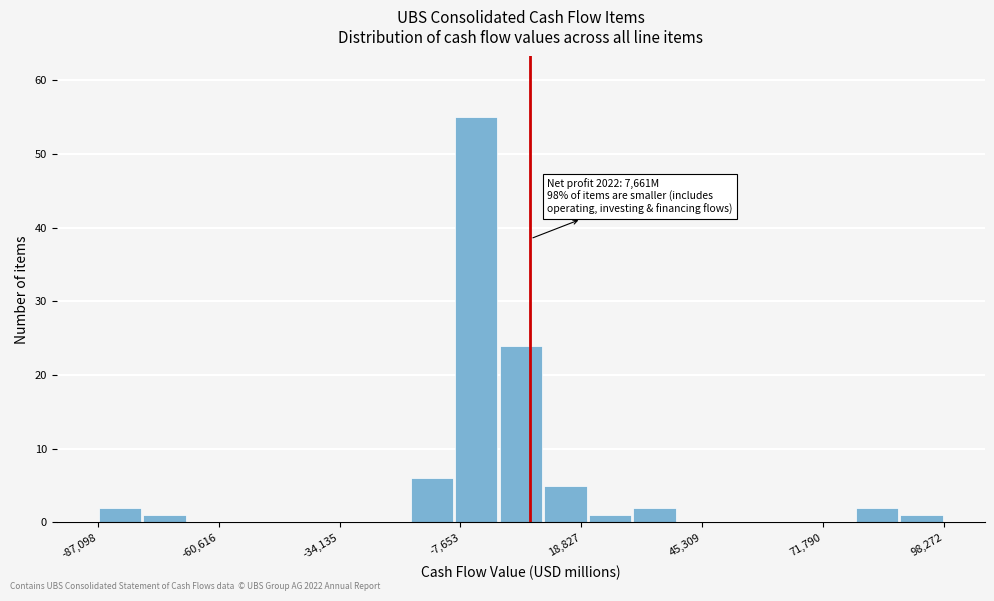

Read against the x-axis, roughly where is the centre of the tallest bar?

-5000